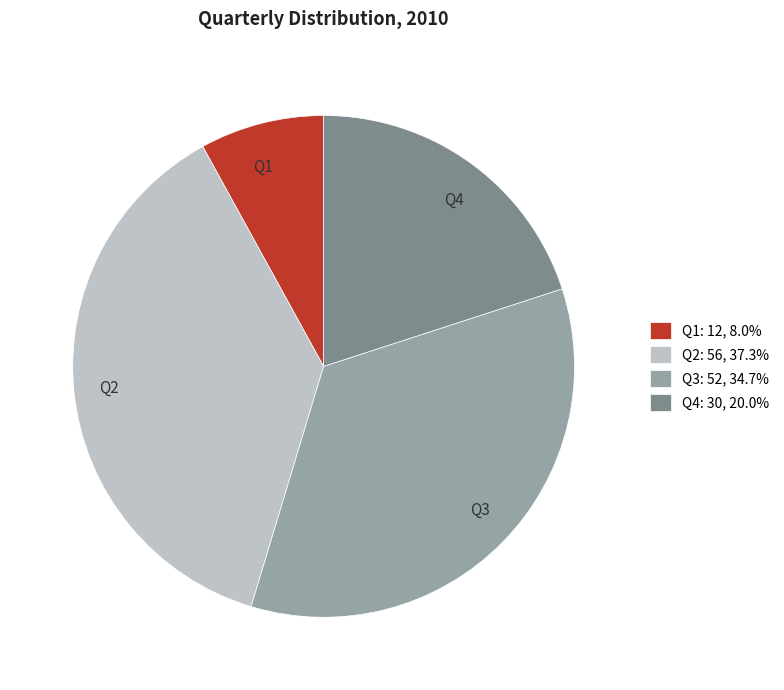

Count the number of slices in the pie.

4